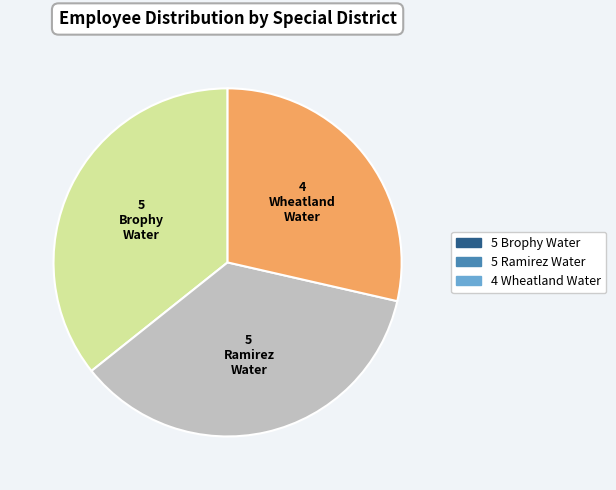

Is there any slice that represents more than half of the pie?

No